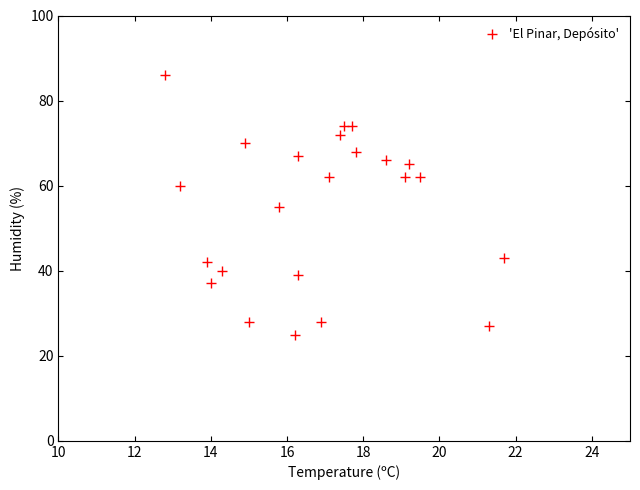

What is the range of Y values (max minus min)?

61